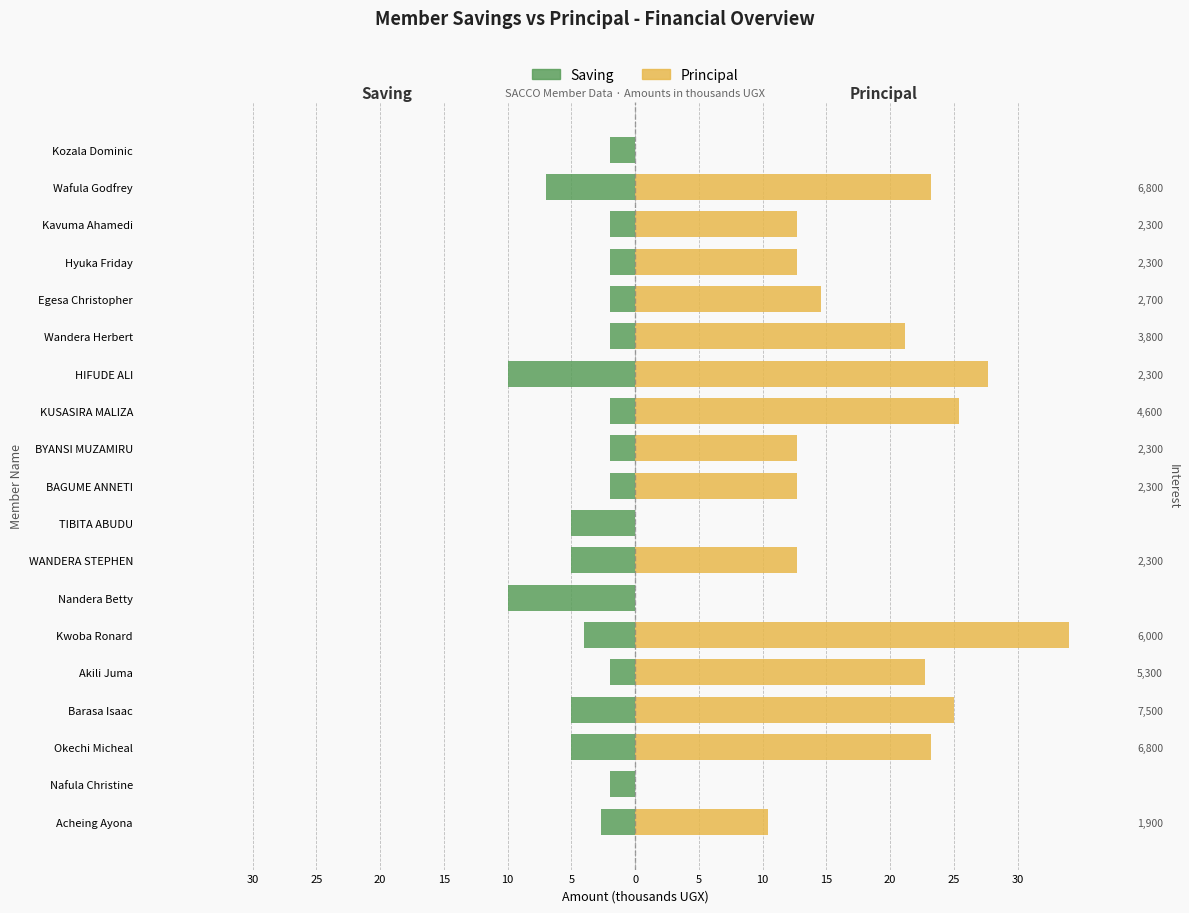

How many groups of bars are there?

19